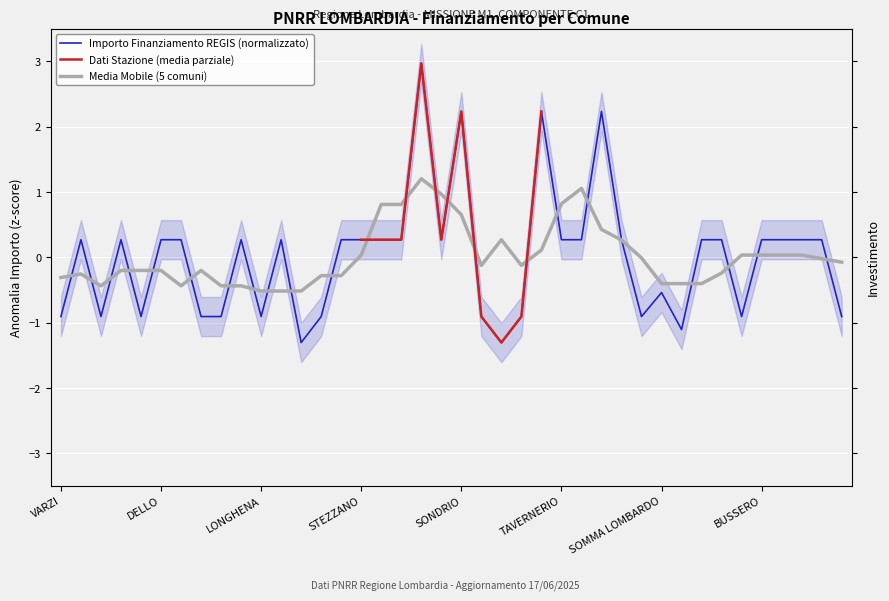

At which label is the value closest to 0?

BREGNANO